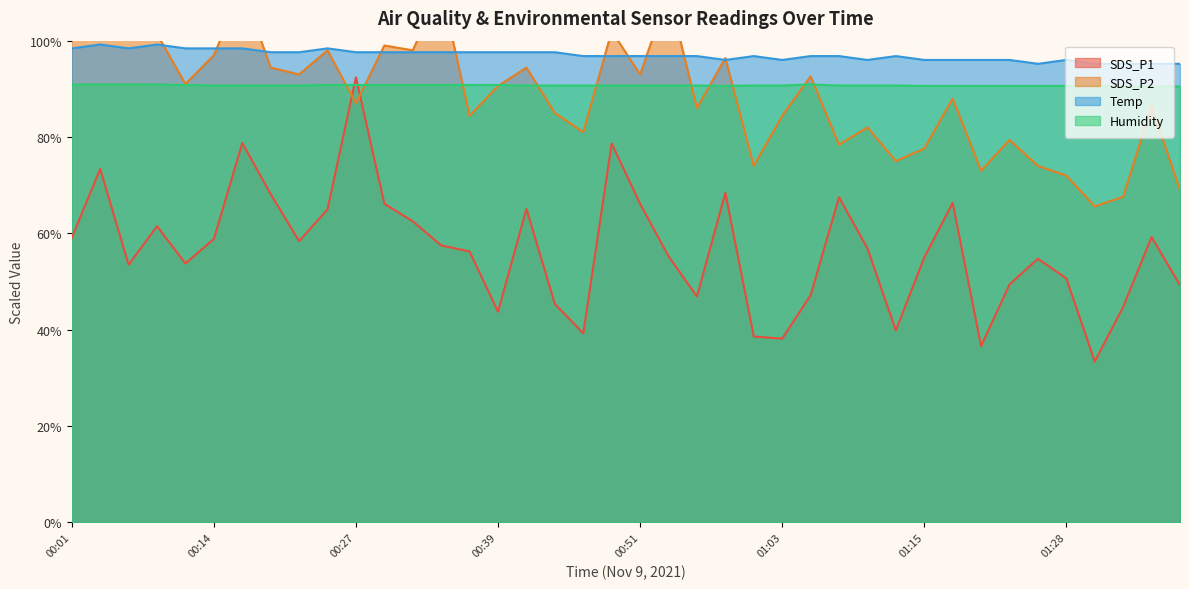

Reading left to right, extract all data points from this chart.

SDS_P1: 00:01=59.1	00:04=73.4	00:07=53.5	00:09=61.5	00:12=53.8	00:14=58.8	00:17=78.8	00:19=68.2	00:22=58.4	00:24=65.0	00:27=92.4	00:29=66.2	00:31=62.5	00:34=57.5	00:36=56.2	00:39=43.8	00:41=65.1	00:44=45.4	00:46=39.2	00:49=78.7	00:51=66.2	00:53=55.2	00:56=46.9	00:58=68.4	01:01=38.6	01:03=38.1	01:06=47.1	01:08=67.5	01:10=56.9	01:13=39.9	01:15=55.0	01:18=66.3	01:20=36.6	01:23=49.4	01:25=54.8	01:28=50.7	01:30=33.4	01:33=44.8	01:35=59.2	01:38=49.2
SDS_P2: 00:01=100.6	00:04=105.0	00:07=106.0	00:09=101.4	00:12=91.0	00:14=97.0	00:17=111.0	00:19=94.4	00:22=93.0	00:24=98.0	00:27=87.0	00:29=99.0	00:31=98.0	00:34=111.0	00:36=84.4	00:39=90.6	00:41=94.4	00:44=85.0	00:46=81.0	00:49=102.0	00:51=93.0	00:53=110.0	00:56=86.0	00:58=96.4	01:01=74.0	01:03=84.4	01:06=92.6	01:08=78.4	01:10=82.0	01:13=75.0	01:15=77.6	01:18=88.0	01:20=73.0	01:23=79.4	01:25=74.0	01:28=72.0	01:30=65.6	01:33=67.6	01:35=86.4	01:38=69.0
Temp: 00:01=98.4	00:04=99.2	00:07=98.4	00:09=99.2	00:12=98.4	00:14=98.4	00:17=98.4	00:19=97.6	00:22=97.6	00:24=98.4	00:27=97.6	00:29=97.6	00:31=97.6	00:34=97.6	00:36=97.6	00:39=97.6	00:41=97.6	00:44=97.6	00:46=96.8	00:49=96.8	00:51=96.8	00:53=96.8	00:56=96.8	00:58=96.0	01:01=96.8	01:03=96.0	01:06=96.8	01:08=96.8	01:10=96.0	01:13=96.8	01:15=96.0	01:18=96.0	01:20=96.0	01:23=96.0	01:25=95.2	01:28=96.0	01:30=95.2	01:33=95.2	01:35=95.2	01:38=95.2
Humidity: 00:01=90.9	00:04=90.9	00:07=90.9	00:09=90.9	00:12=90.8	00:14=90.7	00:17=90.7	00:19=90.7	00:22=90.7	00:24=90.8	00:27=90.8	00:29=90.8	00:31=90.8	00:34=90.8	00:36=90.8	00:39=90.8	00:41=90.7	00:44=90.7	00:46=90.7	00:49=90.7	00:51=90.7	00:53=90.7	00:56=90.7	00:58=90.6	01:01=90.7	01:03=90.7	01:06=90.9	01:08=90.7	01:10=90.7	01:13=90.7	01:15=90.6	01:18=90.6	01:20=90.6	01:23=90.6	01:25=90.6	01:28=90.6	01:30=90.6	01:33=90.5	01:35=90.5	01:38=90.5